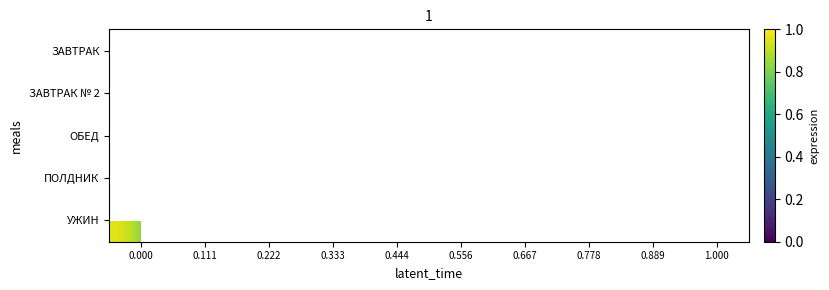

Count the number of categories in the chart.

10